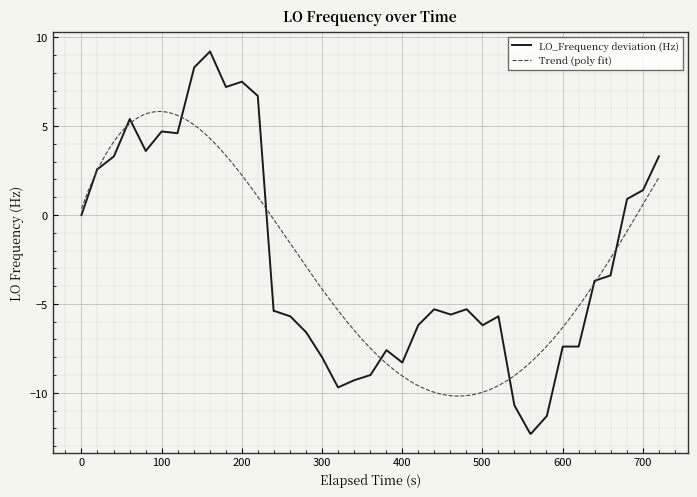

What is the minimum value for LO_Frequency deviation (Hz)?

-12.3